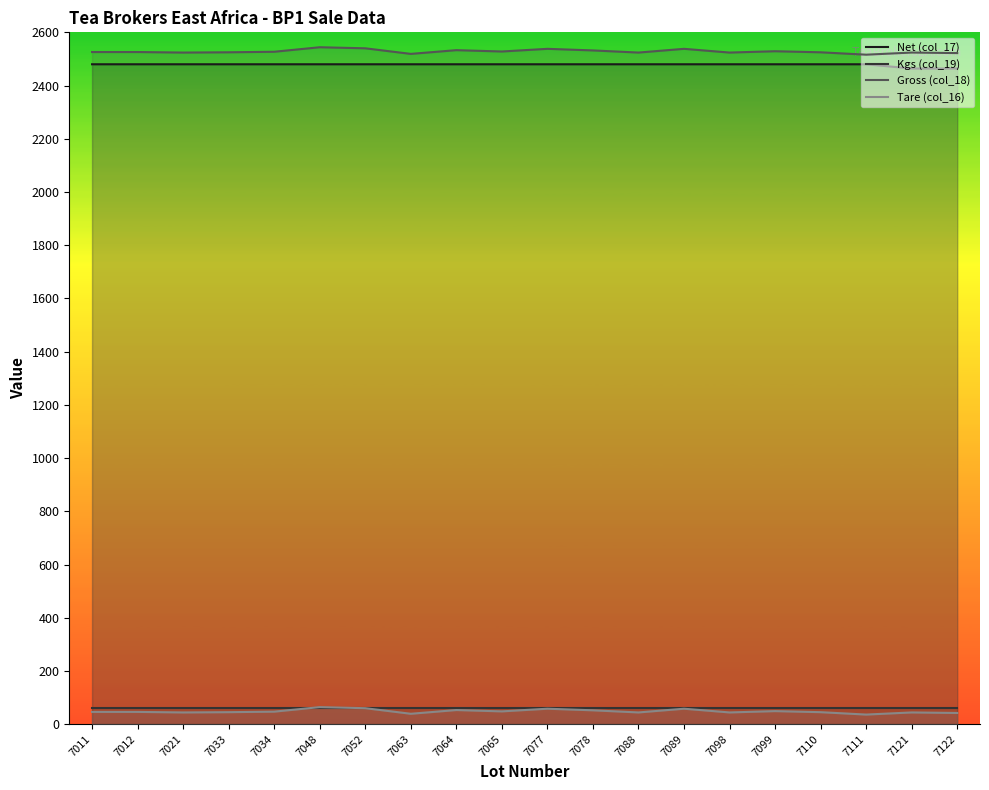

True or false: Net (col_17) and Tare (col_16) intersect in this chart.

False